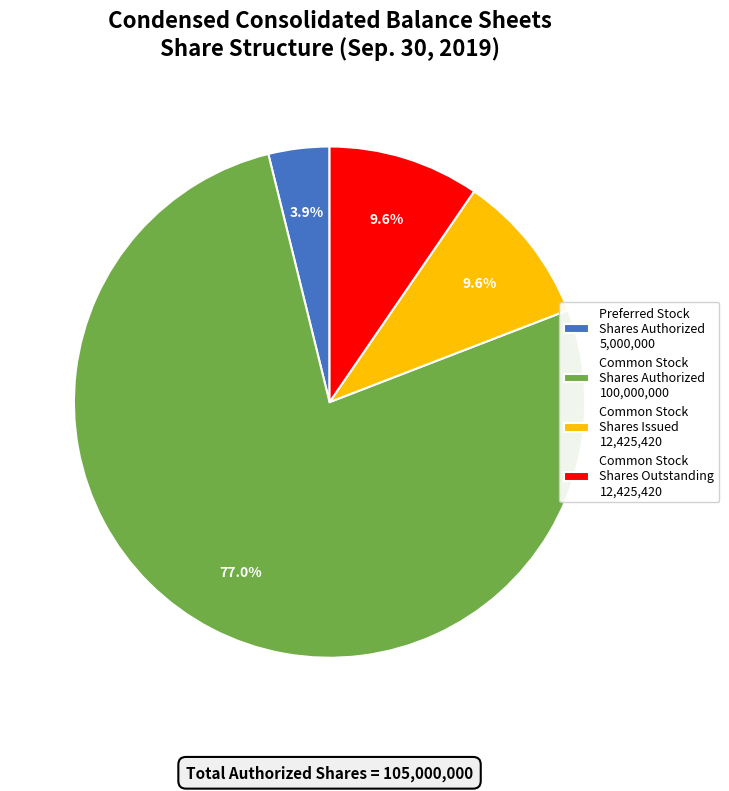

To the nearest percent, what is the difference between the largest and smallest slice percentages?

73%